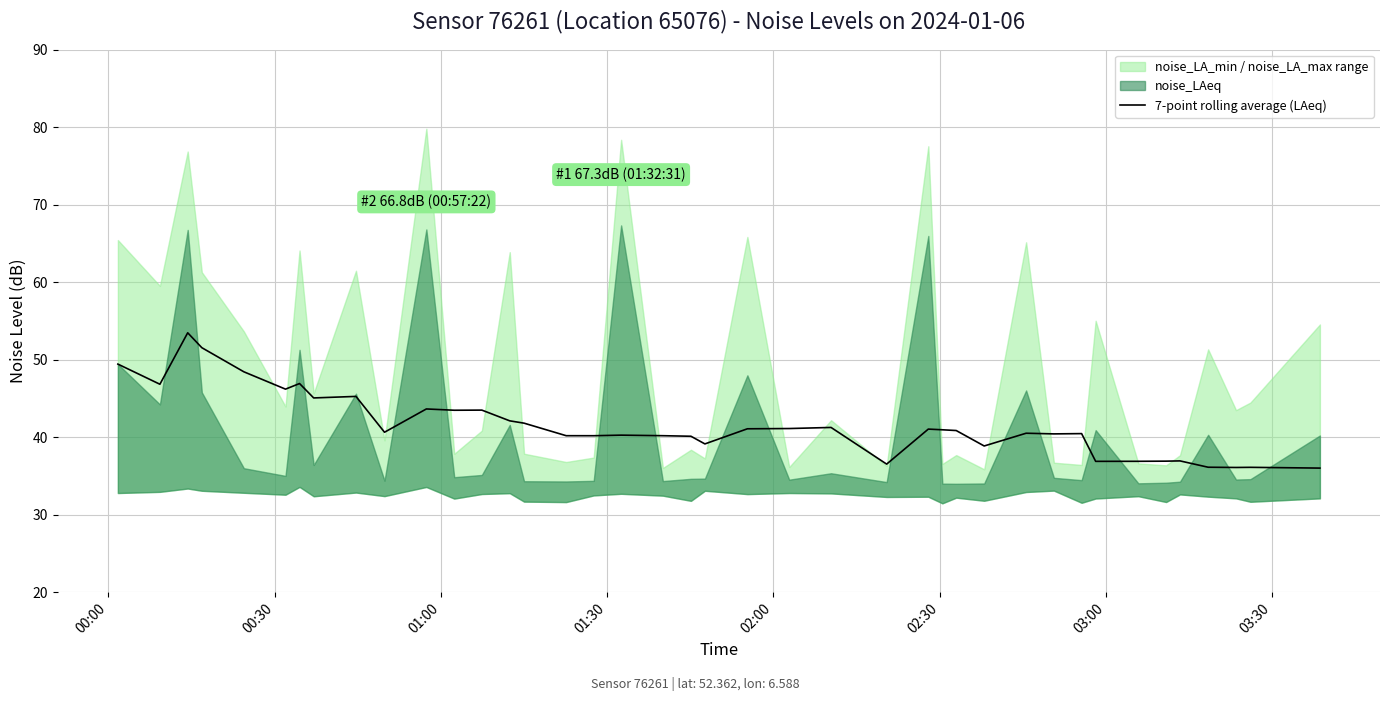

What is the sum of all values?

1663.1